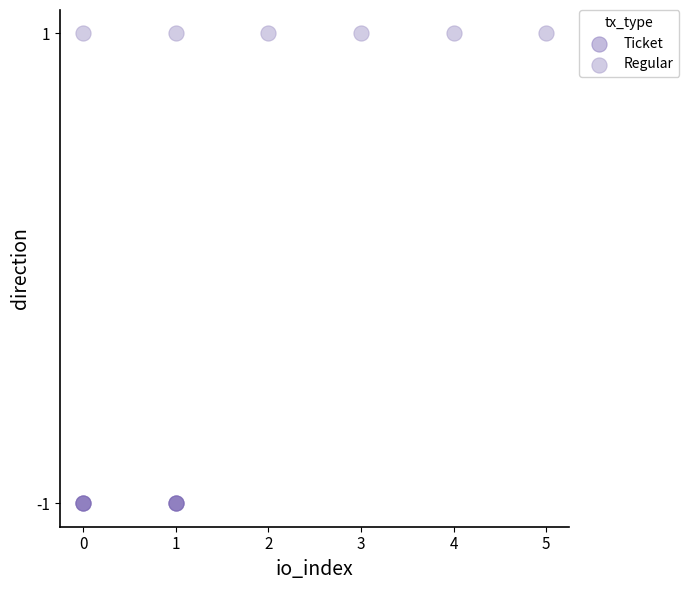

Which series contains the highest Y value?

Regular